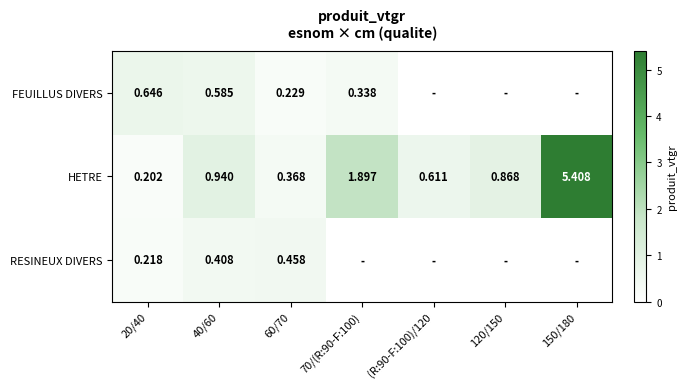

Rank the series at 40/60 from lowest to highest value.

RESINEUX DIVERS, FEUILLUS DIVERS, HETRE